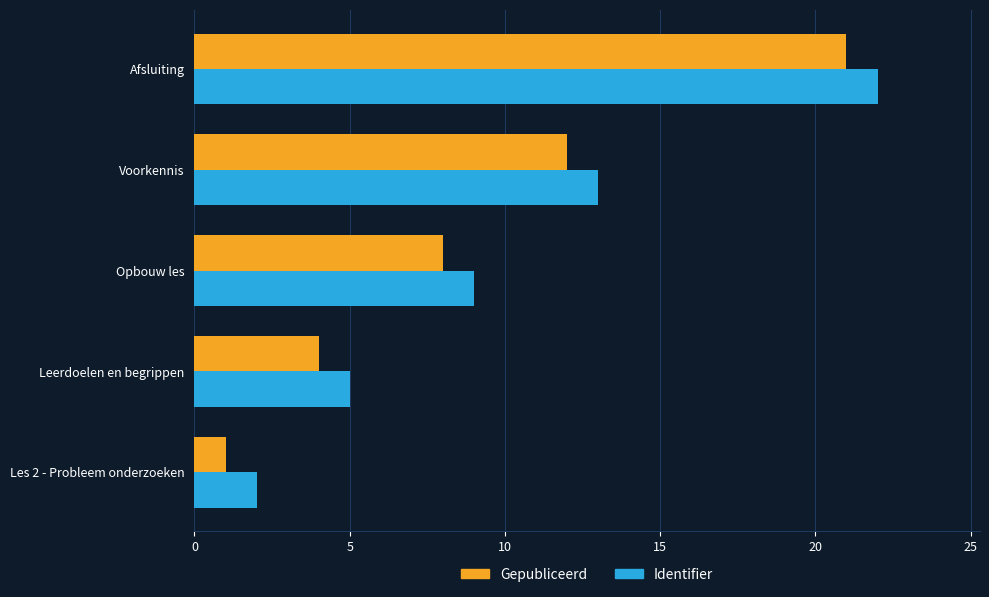

List the labels in order of Gepubliceerd value, largest first.

Afsluiting, Voorkennis, Opbouw les, Leerdoelen en begrippen, Les 2 - Probleem onderzoeken